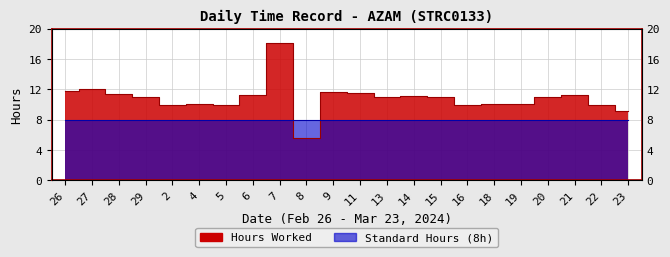

Reading left to right, what are all the values shown in this chart?

26=11.8	27=12.1	28=11.3	29=11.0	2=9.9	4=10.1	5=9.9	6=11.2	7=18.1	8=5.5	9=11.6	11=11.5	13=11.0	14=11.1	15=11.0	16=10.0	18=10.0	19=10.1	20=11.0	21=11.2	22=9.9	23=9.1